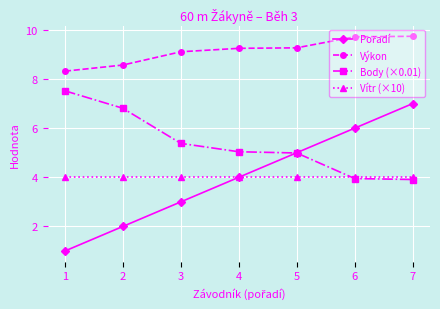

What is the value of the Vítr (×10) point at the 3rd from the left?

4.0